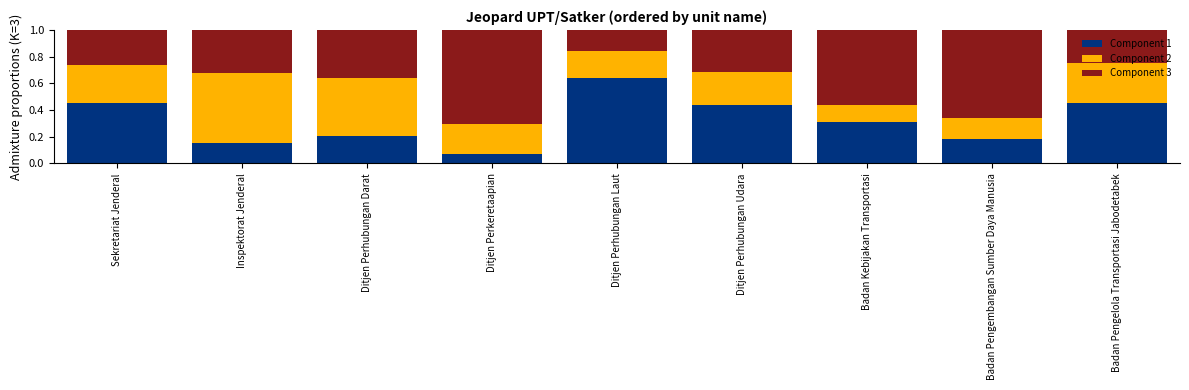

What is the total value across all series at Sekretariat Jenderal?

1.0